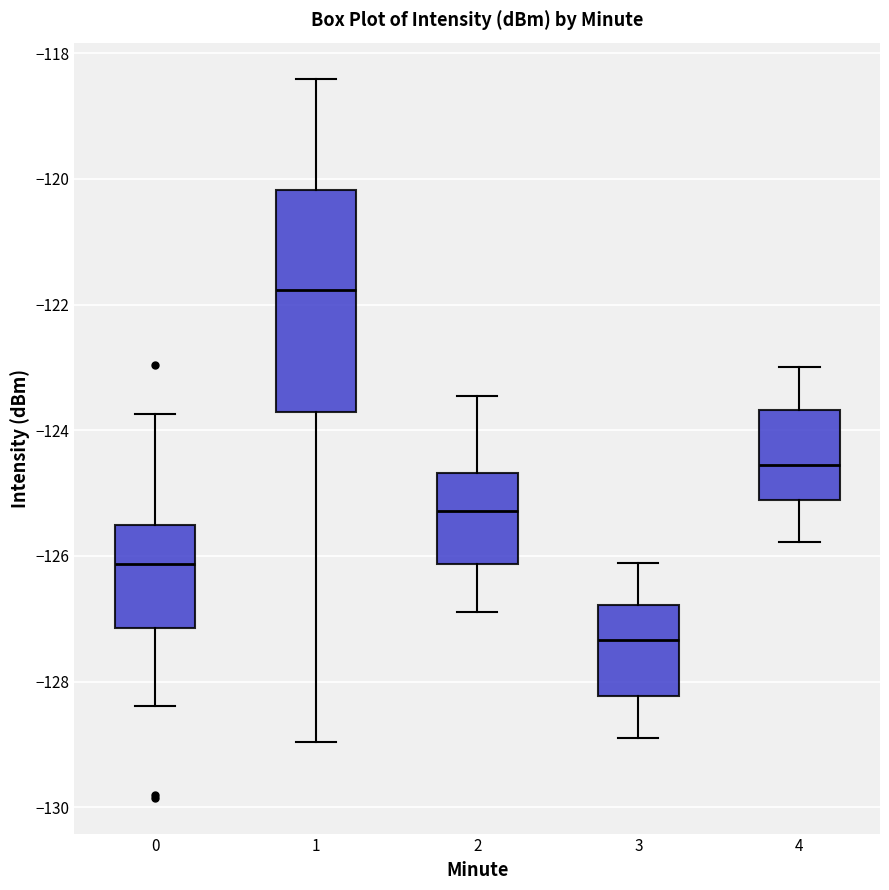

Reading left to right, read every box against the y-axis: the position of its median line, the range the box covers, and the ends of its whiskers. The values are not printed on the chart, so give them approximately, as read against the axis.

0: median -126.2, box -127.2 to -125.6, whiskers -128.4 to -123.8
1: median -121.8, box -123.8 to -120.2, whiskers -129.0 to -118.4
2: median -125.2, box -126.2 to -124.6, whiskers -127.0 to -123.4
3: median -127.4, box -128.2 to -126.8, whiskers -128.8 to -126.2
4: median -124.6, box -125.2 to -123.6, whiskers -125.8 to -123.0